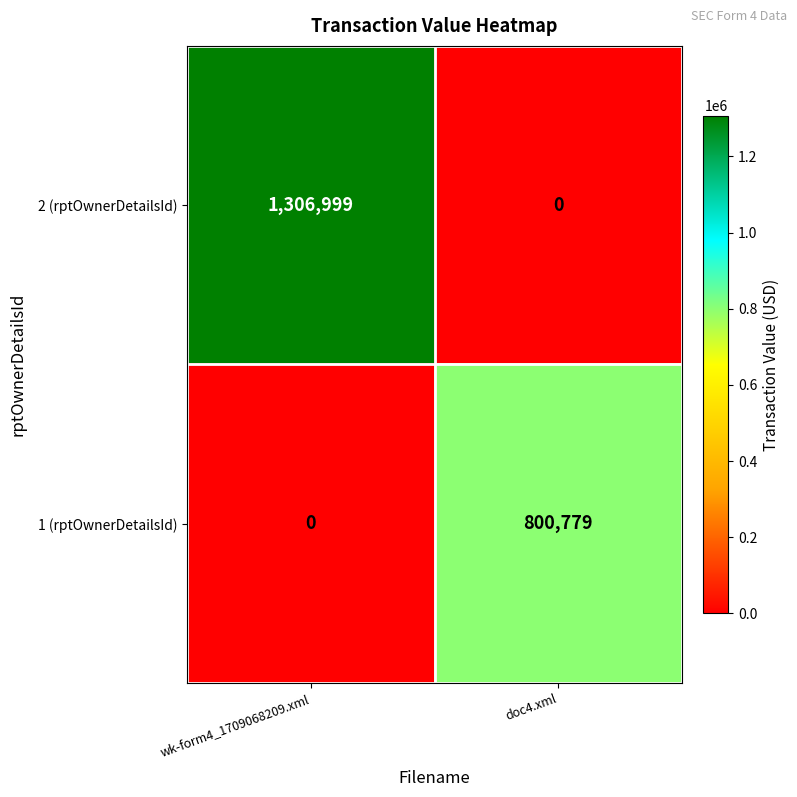

List the series in order of their peak value, lowest first.

1 (rptOwnerDetailsId), 2 (rptOwnerDetailsId)